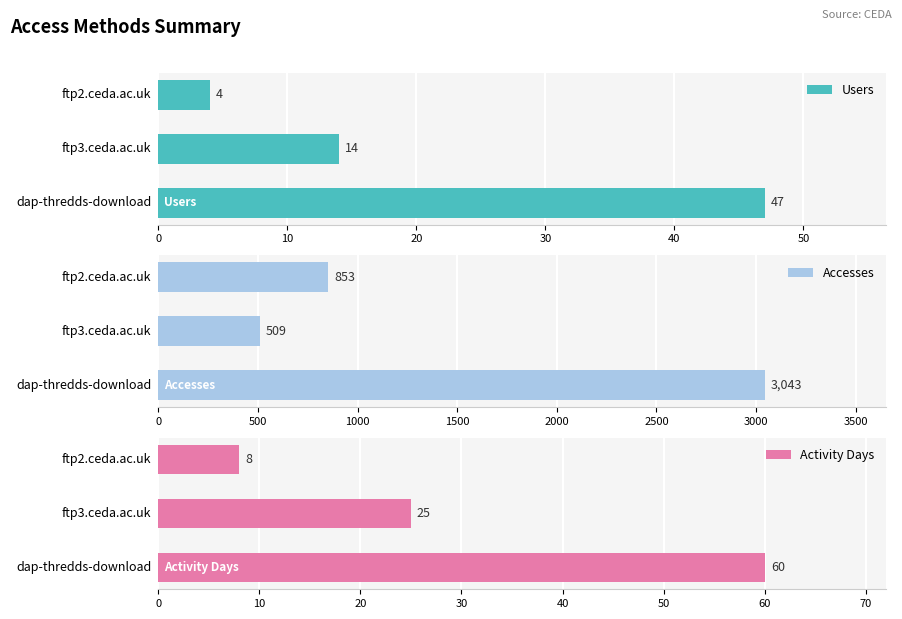

What is the lowest value of the Users series?

4